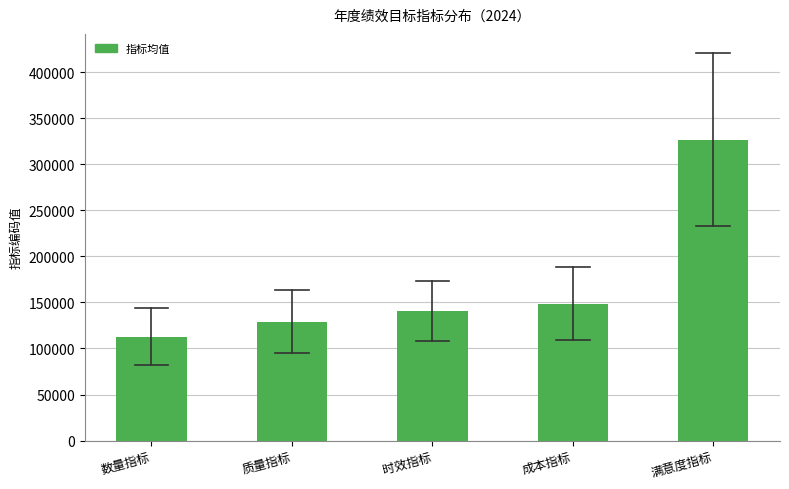

Reading left to right, list all the values displayed in this chart.

数量指标=112784.0	质量指标=128960.7	时效指标=140390.7	成本指标=148641.9	满意度指标=326920.4